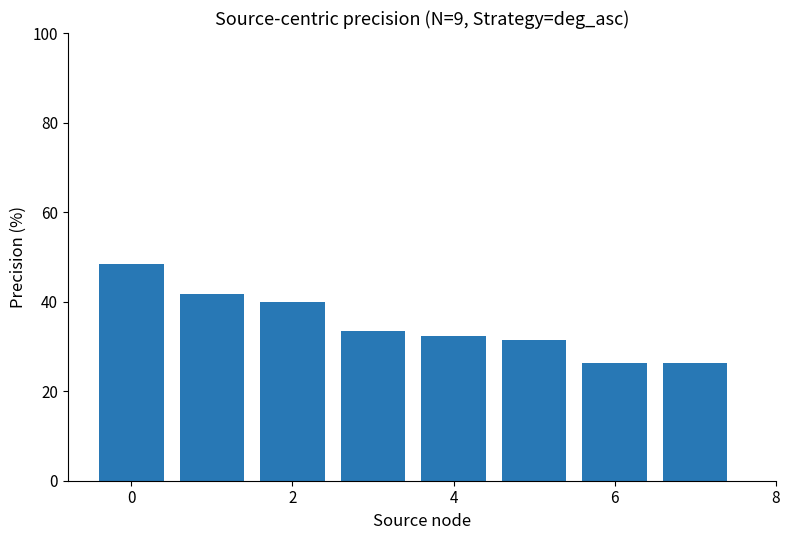

What is the maximum value shown in the chart?

48.5